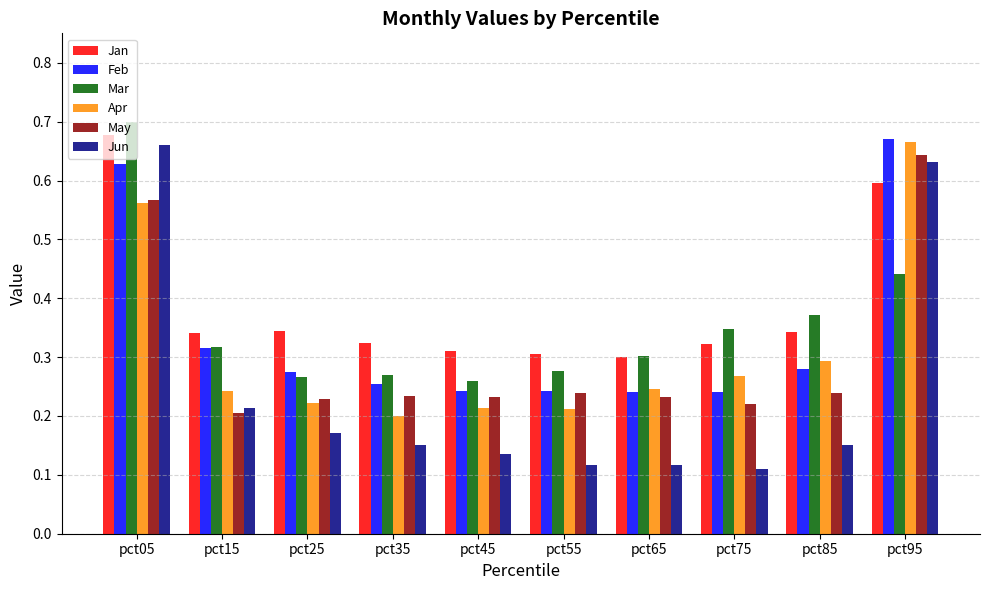

At which category is the sum across all series the highest?

pct05